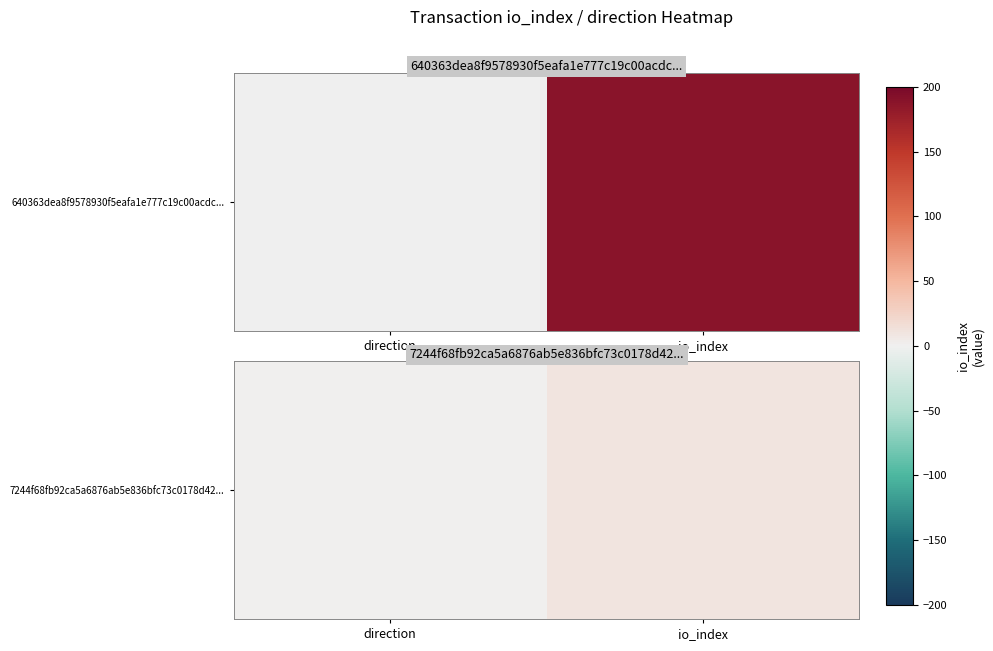

What is the difference between the maximum and minimum values?

9